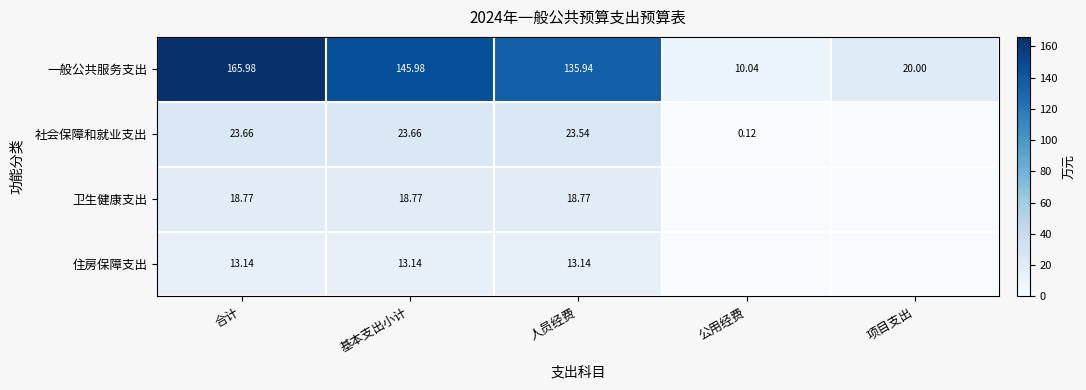

At which label does 一般公共服务支出 first exceed 135?

合计